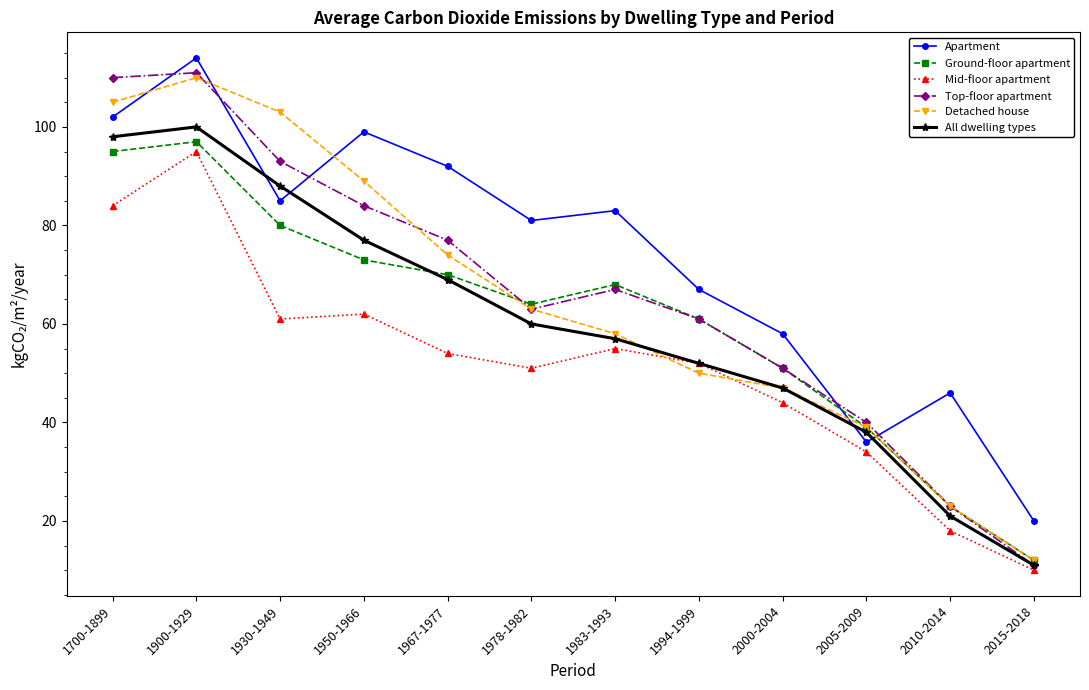

What is the value of the Apartment point at the 4th from the left?

99